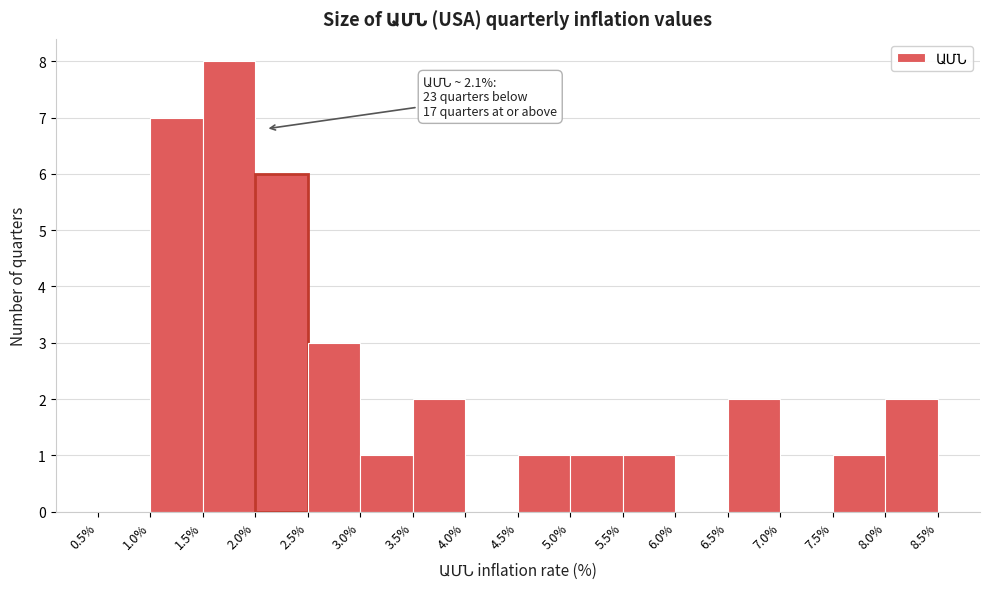

Over which range of the x-axis is the bar tallest?

1.5% to 2.0%